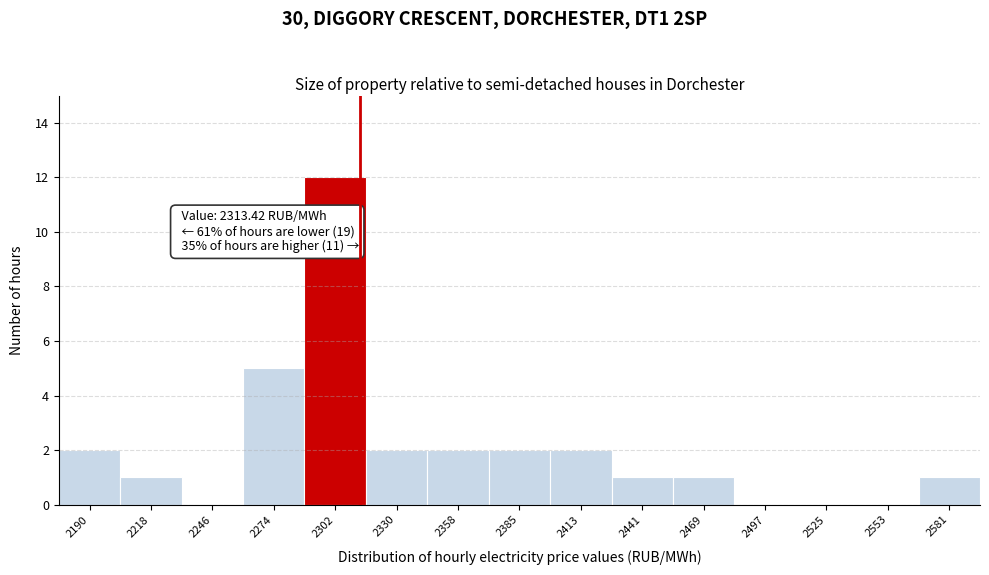

Which range on the x-axis has the tallest bar?

2290 to 2315